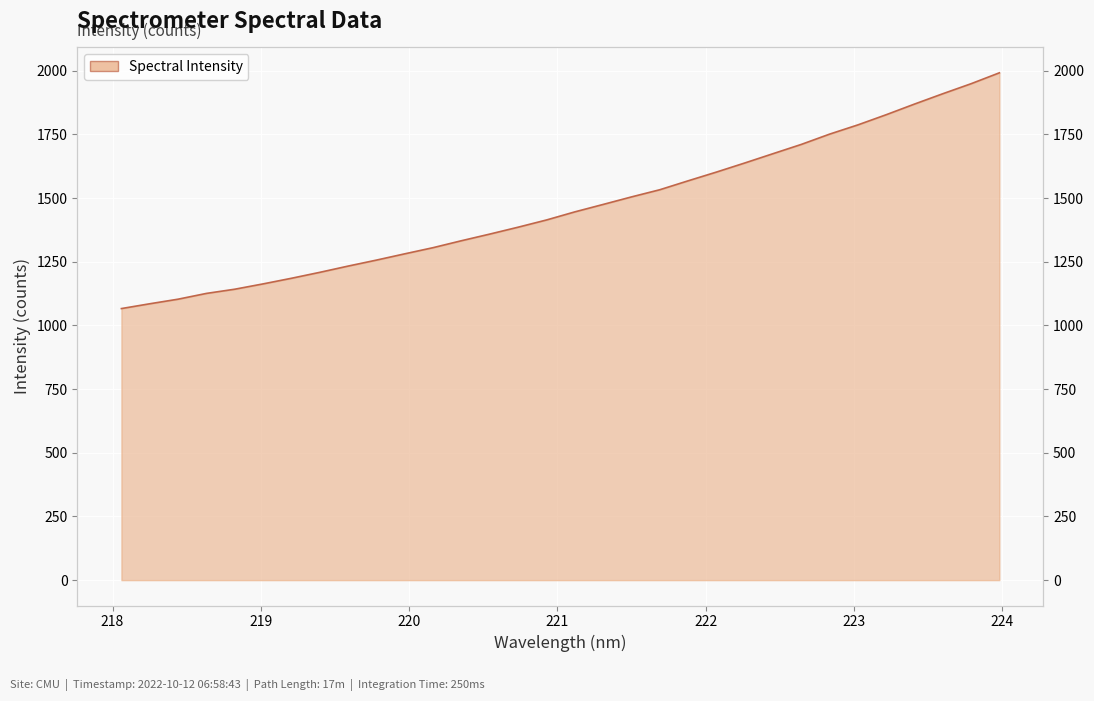

What is the smallest value displayed?

1066.4